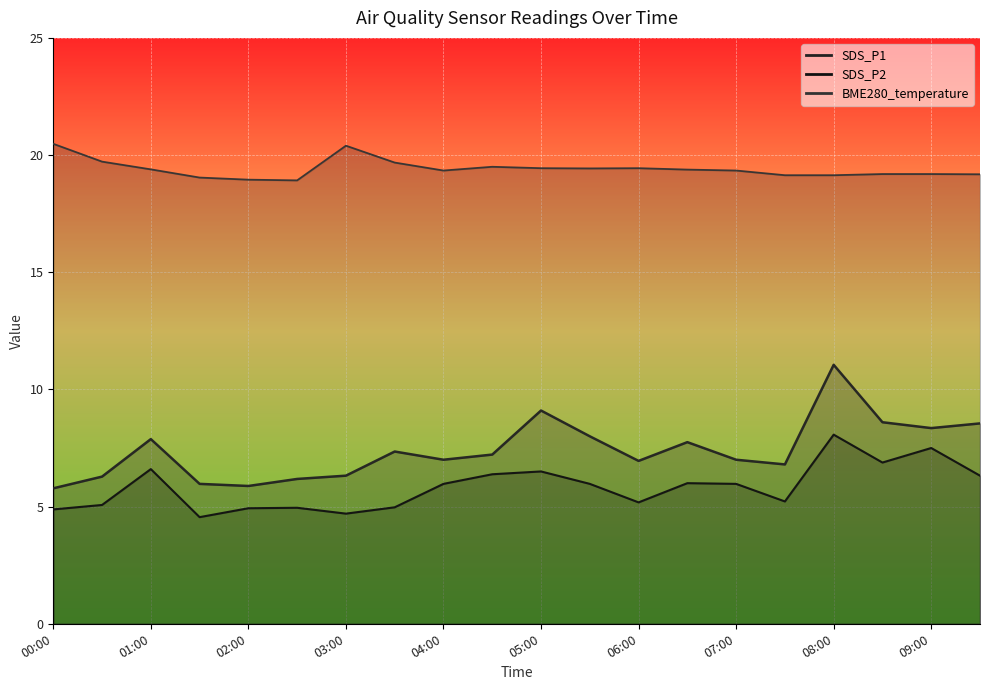

Is it true that SDS_P1 equals 9.1 at 05:00?

True